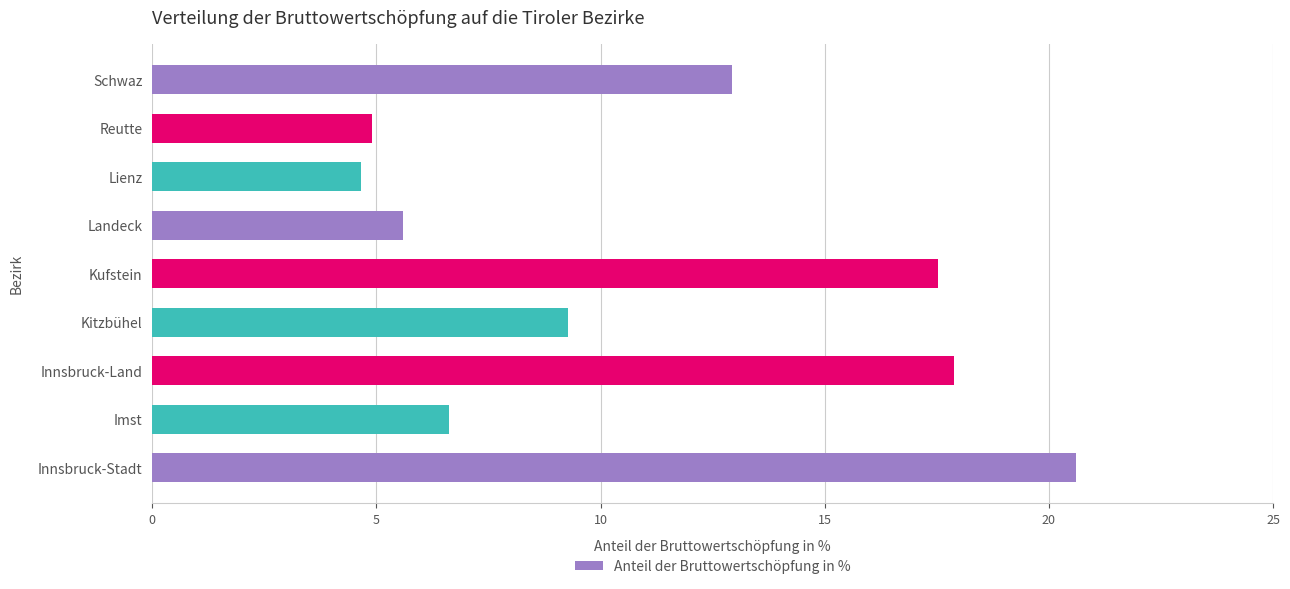

Reading bottom to top, transcribe all the data shown in this chart.

Innsbruck-Stadt=20.6	Imst=6.6	Innsbruck-Land=17.9	Kitzbühel=9.3	Kufstein=17.5	Landeck=5.6	Lienz=4.6	Reutte=4.9	Schwaz=12.9